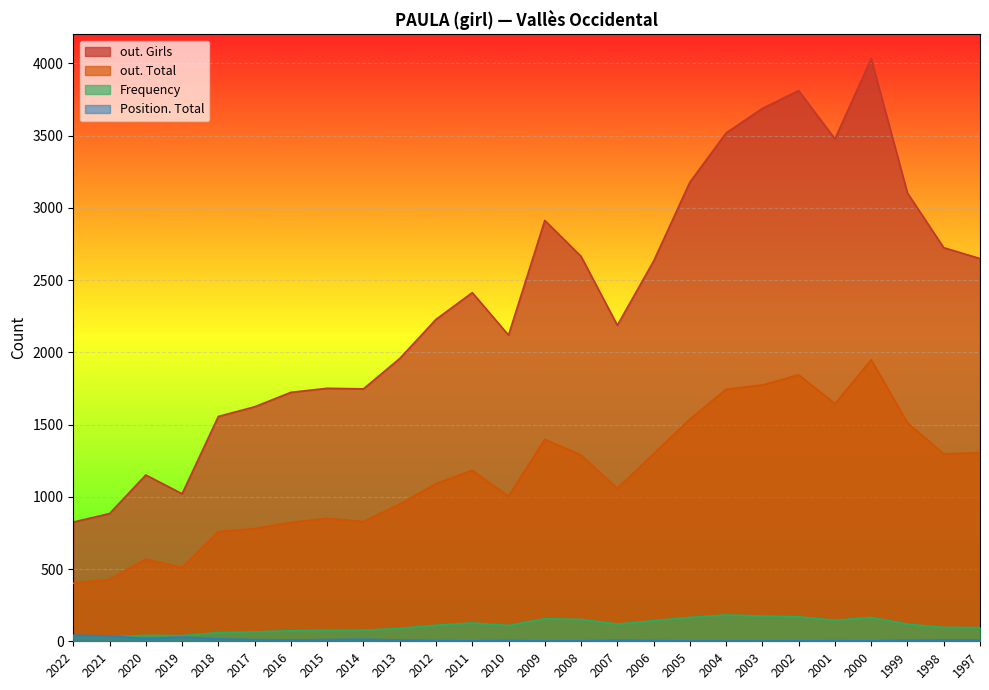

Which series has the widest spread of values?

out. Girls